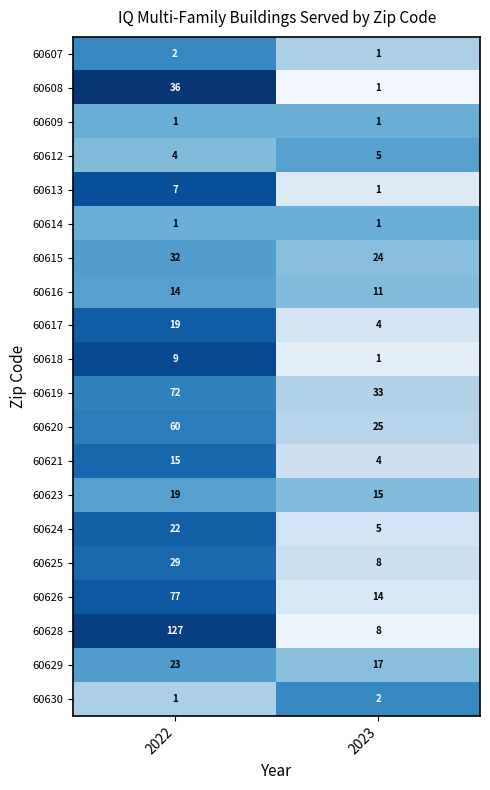

What is the sum of the 60621 values at 2023 and 2022?

19